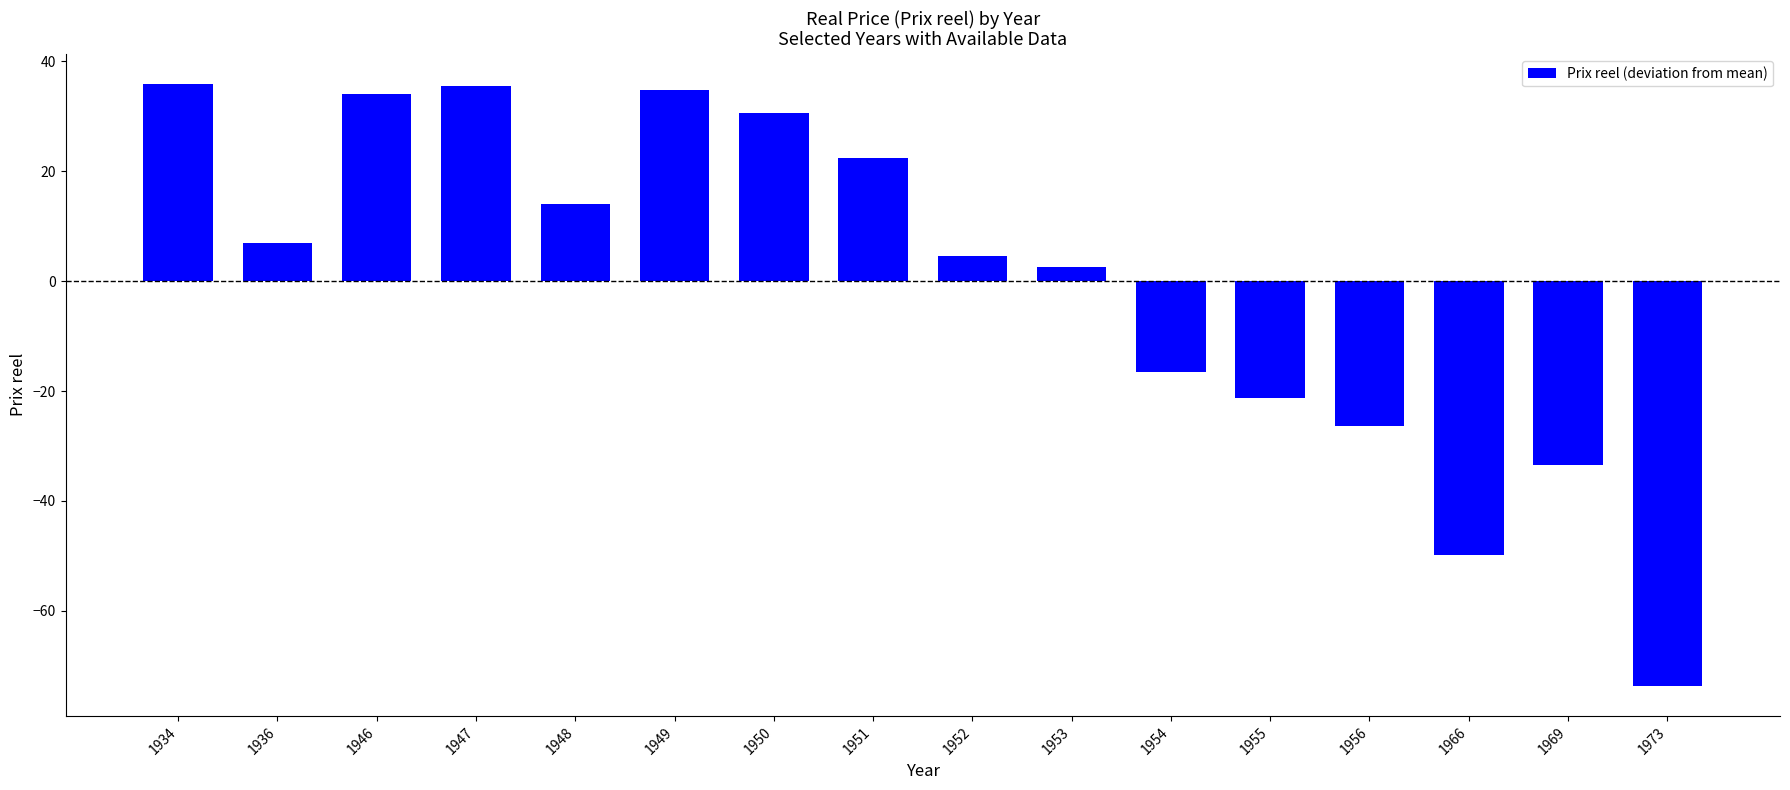

Which label corresponds to the smallest value in the chart?

1973